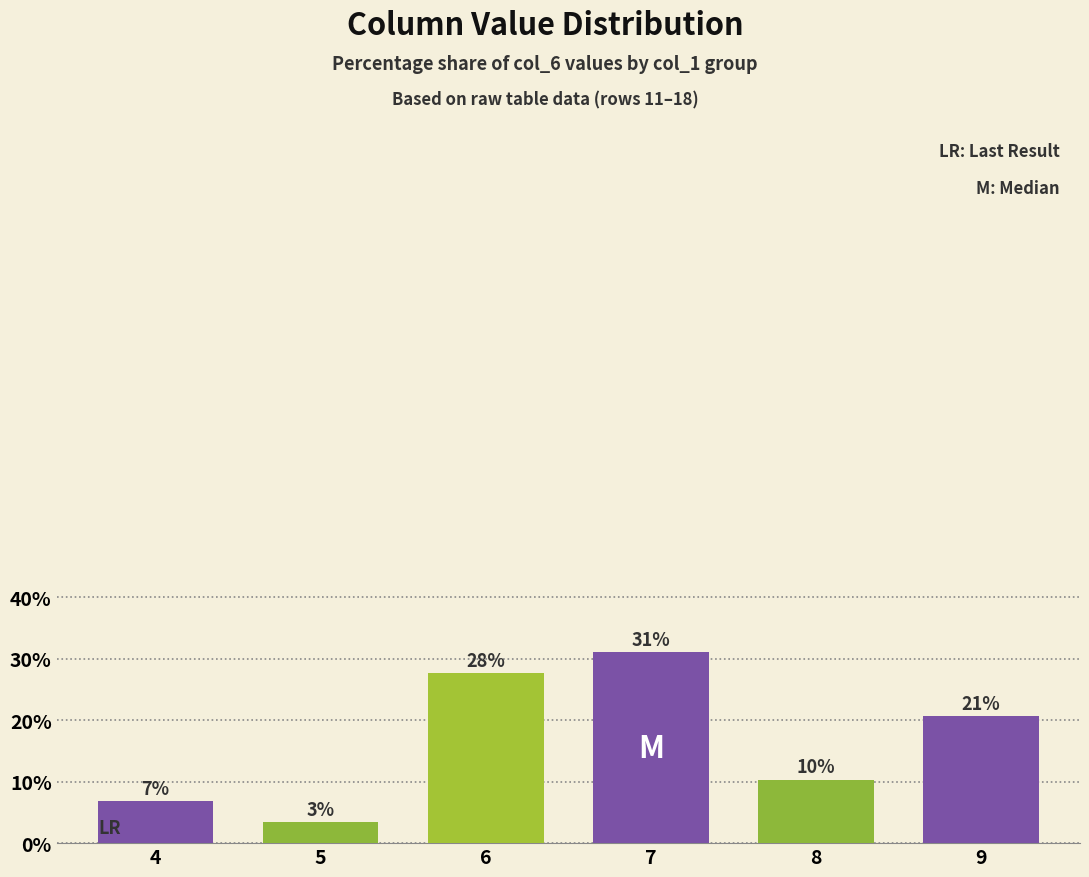

How many values are between 0 and 1?

6